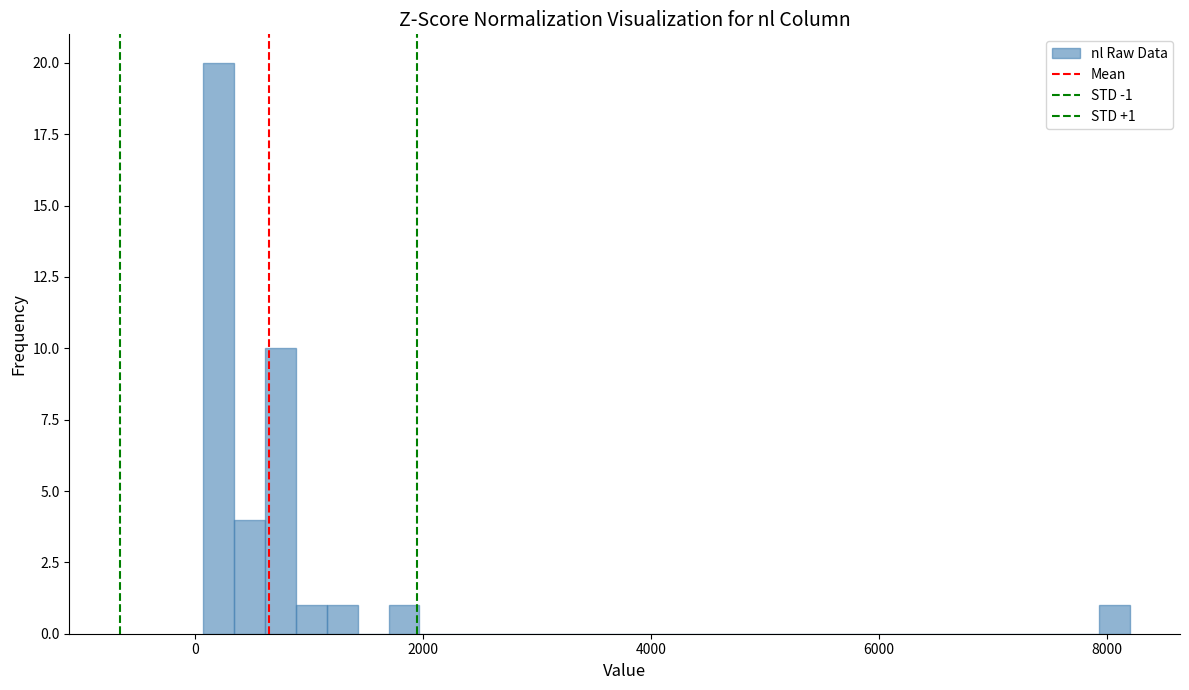

Read against the x-axis, roughly where is the centre of the tallest bar?

200